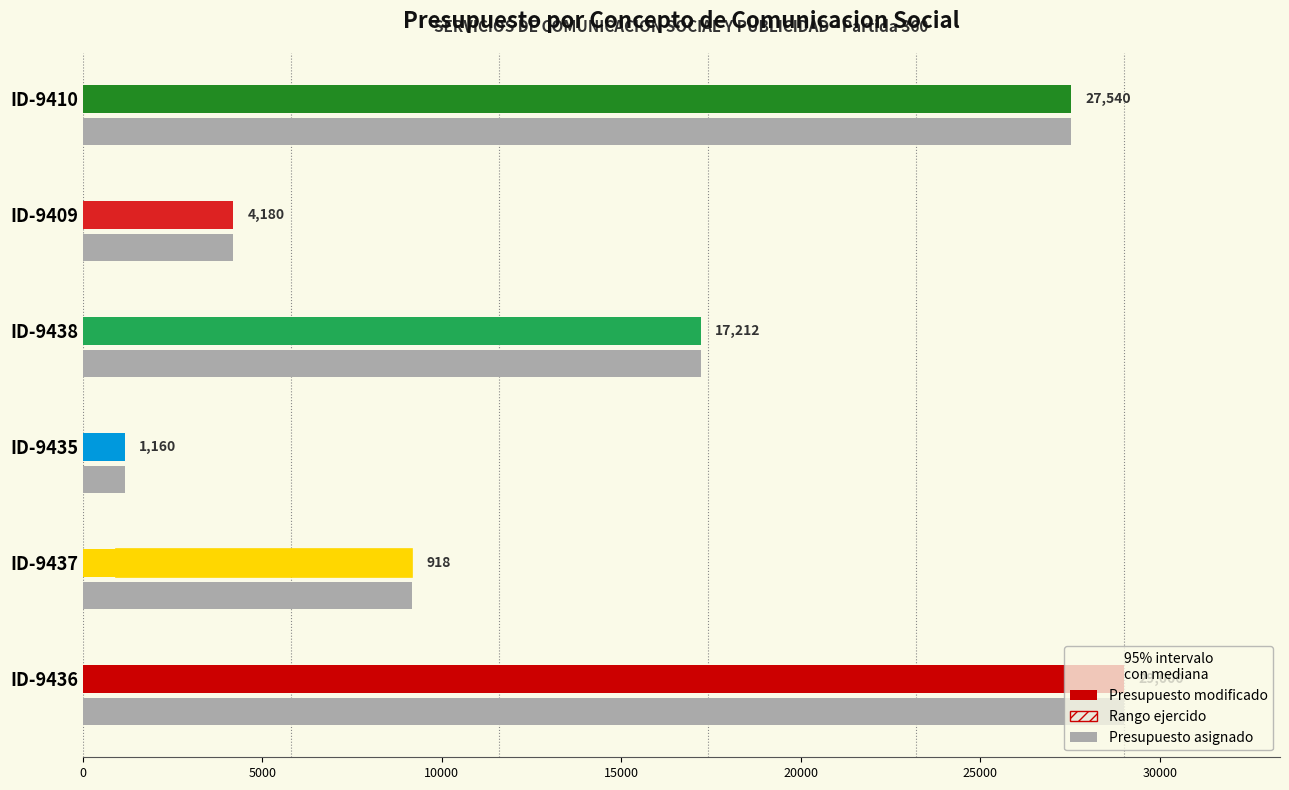

What is the change in value from ID-9437 to ID-9410?

+18360.0